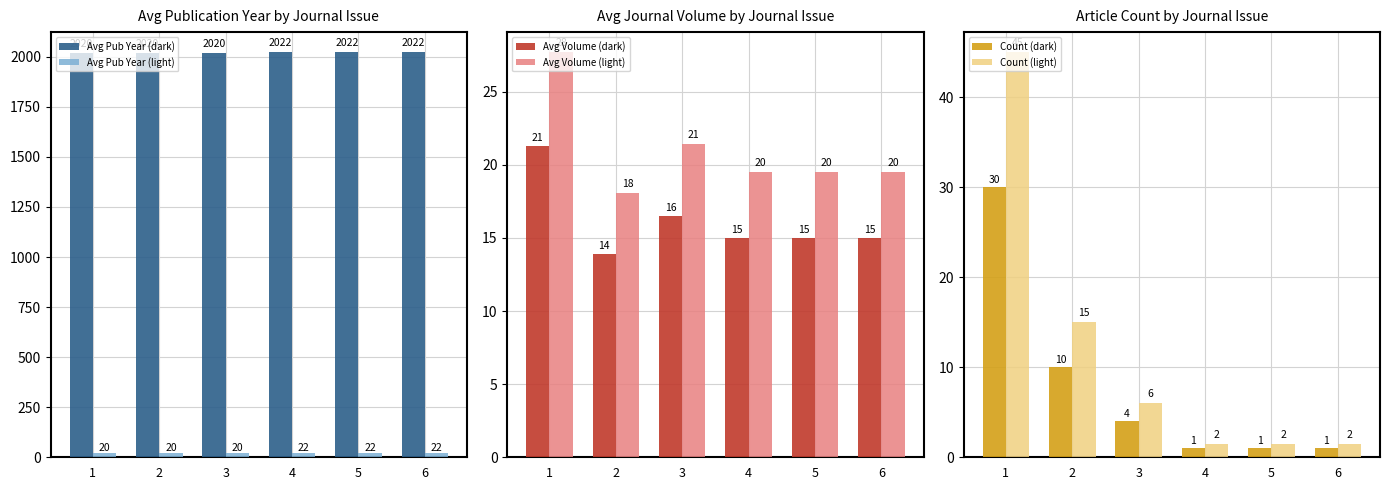

The value of Count (dark) at 3 is 1.6. True or false?

False